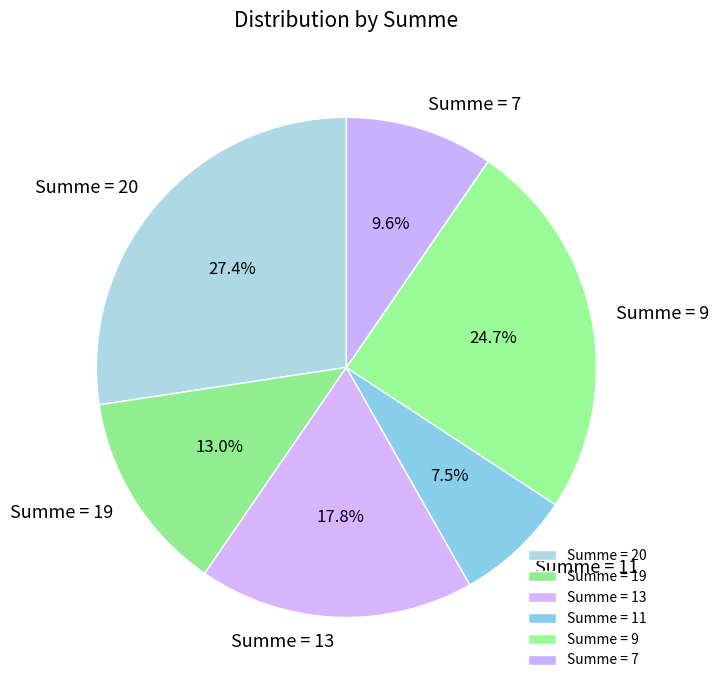

Which slice is the largest?

Summe = 20